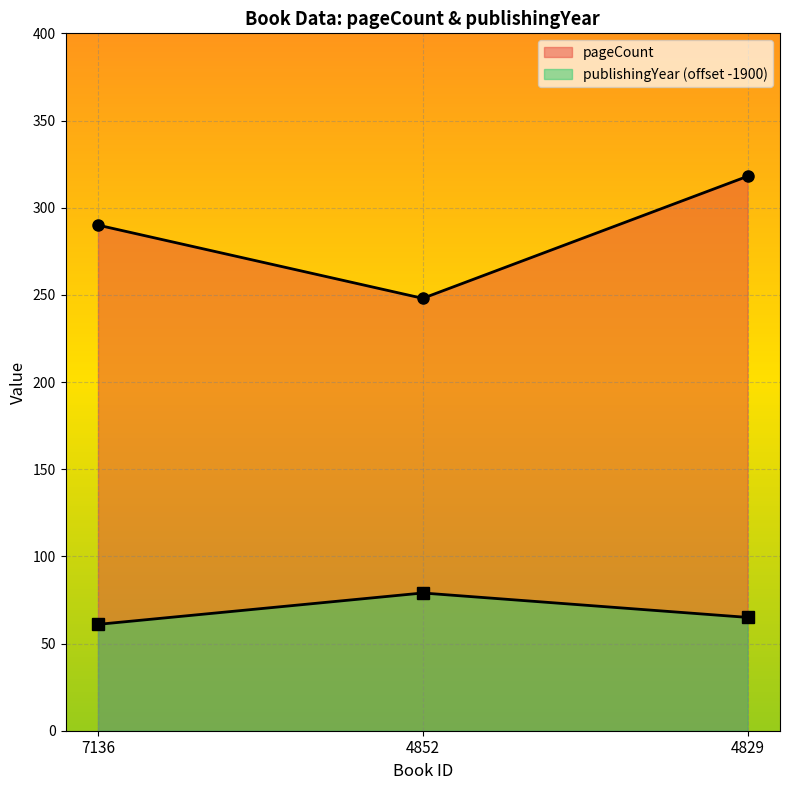

Is the value of publishingYear at 4829 greater than the value of pageCount at 7136?

No